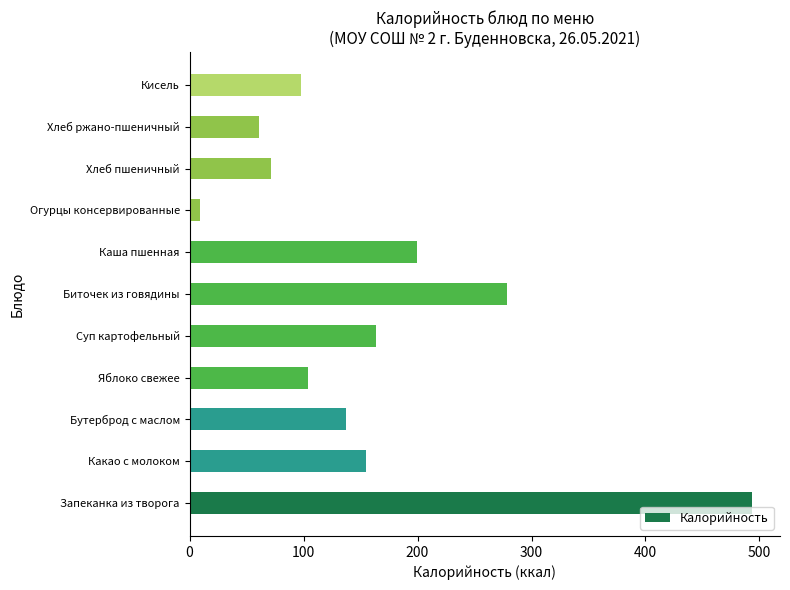

Which has a higher value, Хлеб ржано-пшеничный or Биточек из говядины?

Биточек из говядины